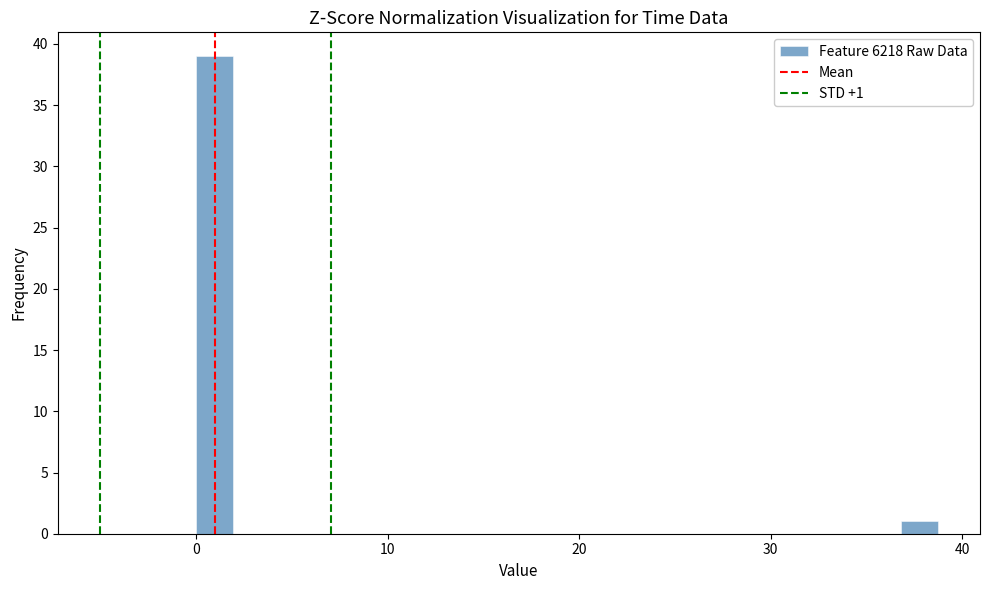

Read against the x-axis, roughly where is the centre of the tallest bar?

1